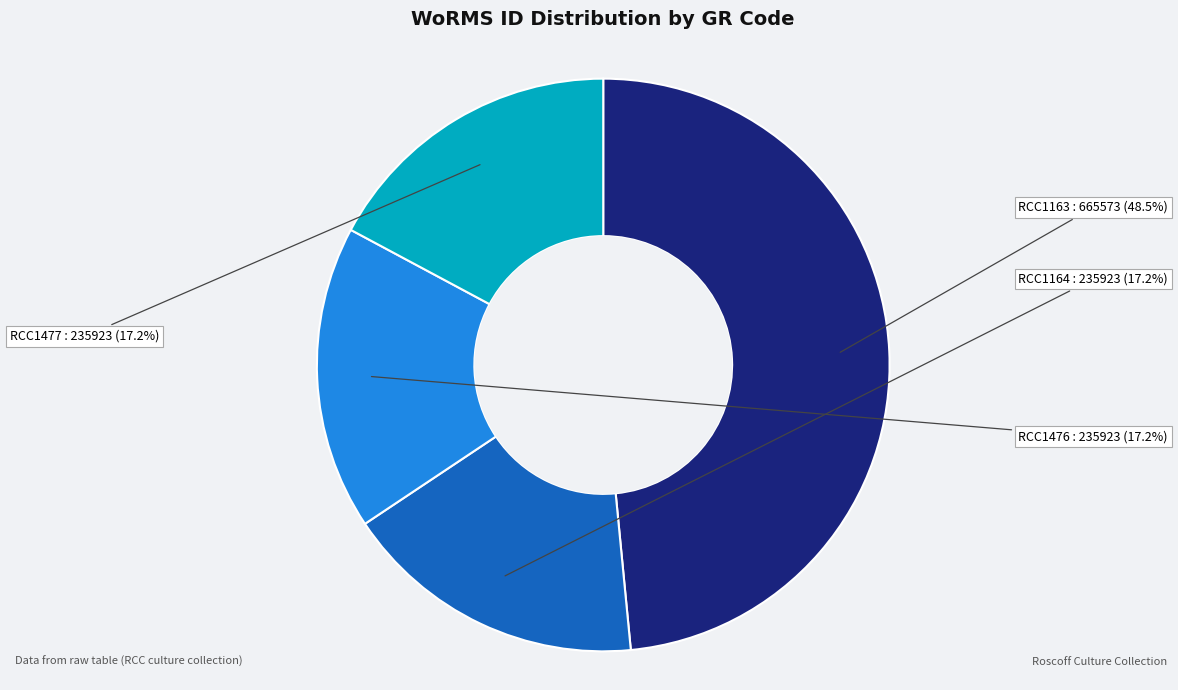

To the nearest percent, what portion does RCC1164 represent?

17%